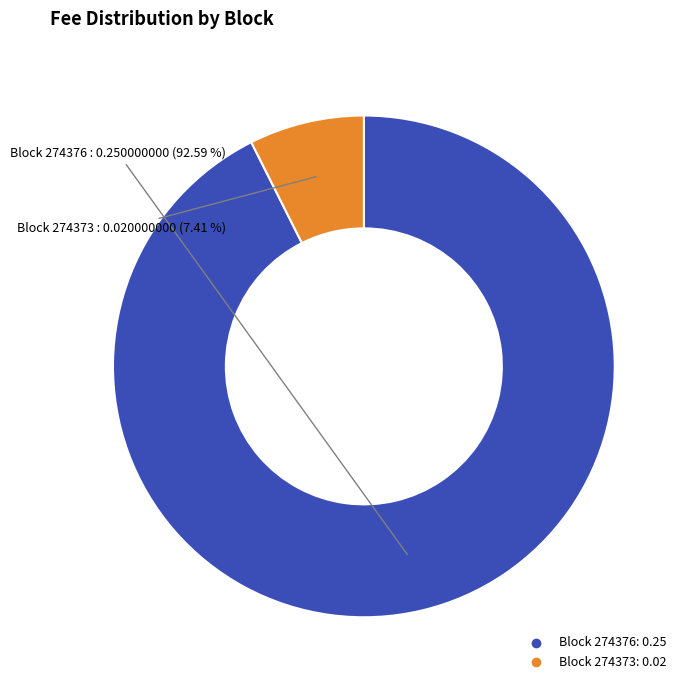

Is there a majority slice in this chart?

Yes